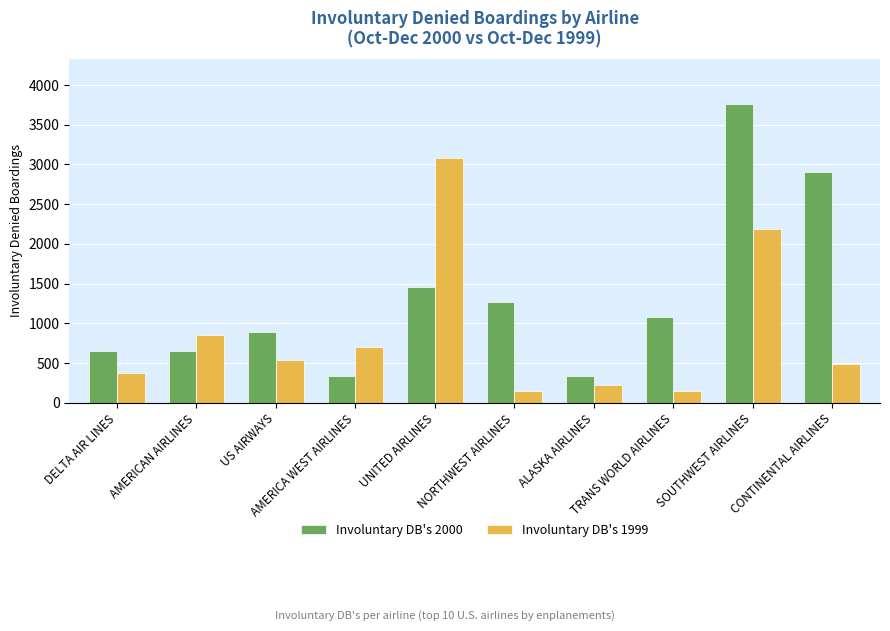

How many bars are there in each group?

2